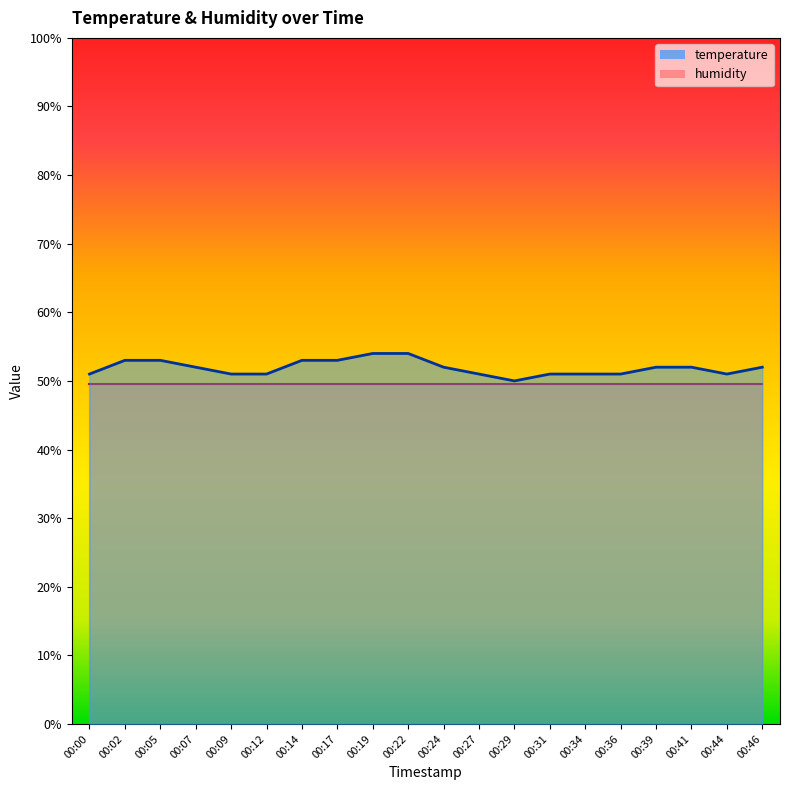

Rank the categories by value from highest to lowest.

00:19, 00:22, 00:02, 00:05, 00:14, 00:17, 00:07, 00:24, 00:39, 00:41, 00:46, 00:00, 00:09, 00:12, 00:27, 00:31, 00:34, 00:36, 00:44, 00:29